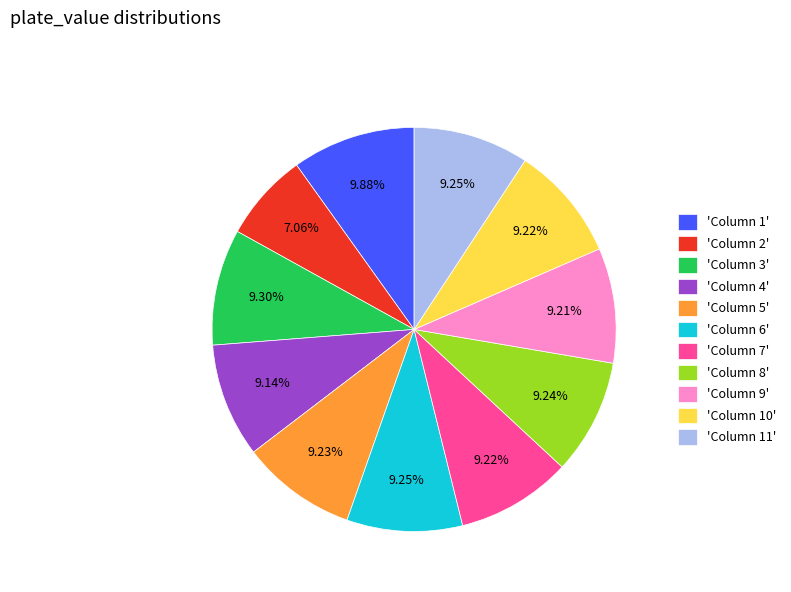

Approximately how many times larger is the value at 'Column 7' compared to 'Column 11'?

1.0